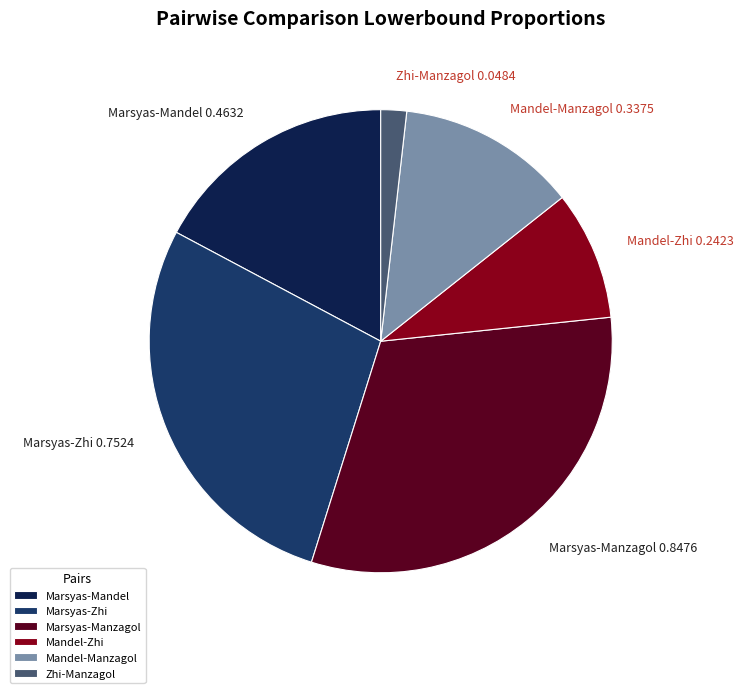

Does Marsyas-Zhi account for over 50% of the chart?

No